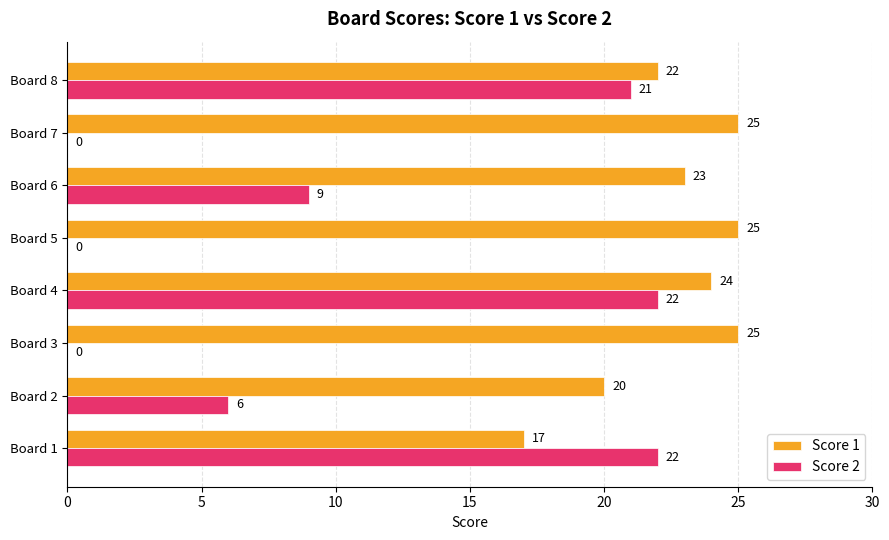

What is the sum of all Score 1 values?

181